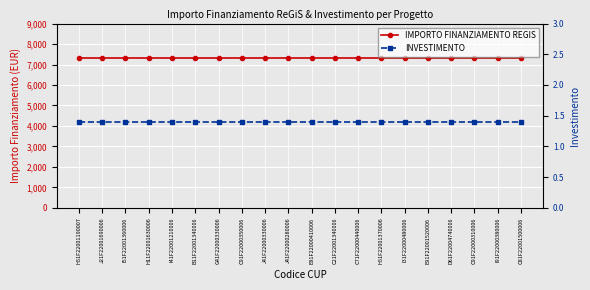

What value does the INVESTIMENTO series have at I41F22001210006?

1.4